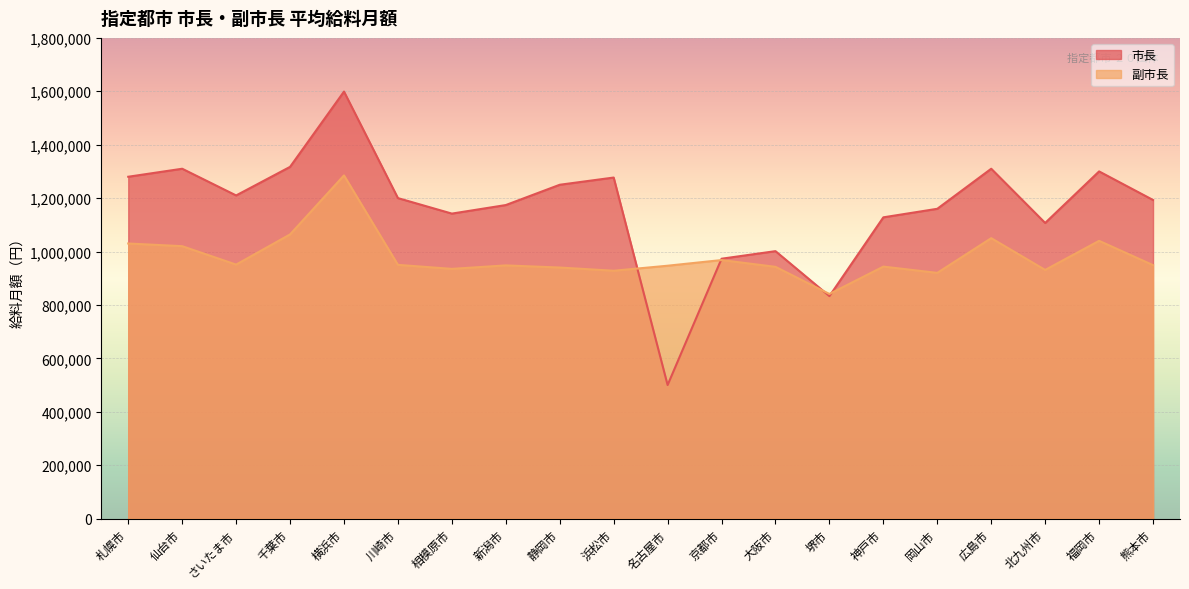

How many values in the 市長 series are below 1200000?

10